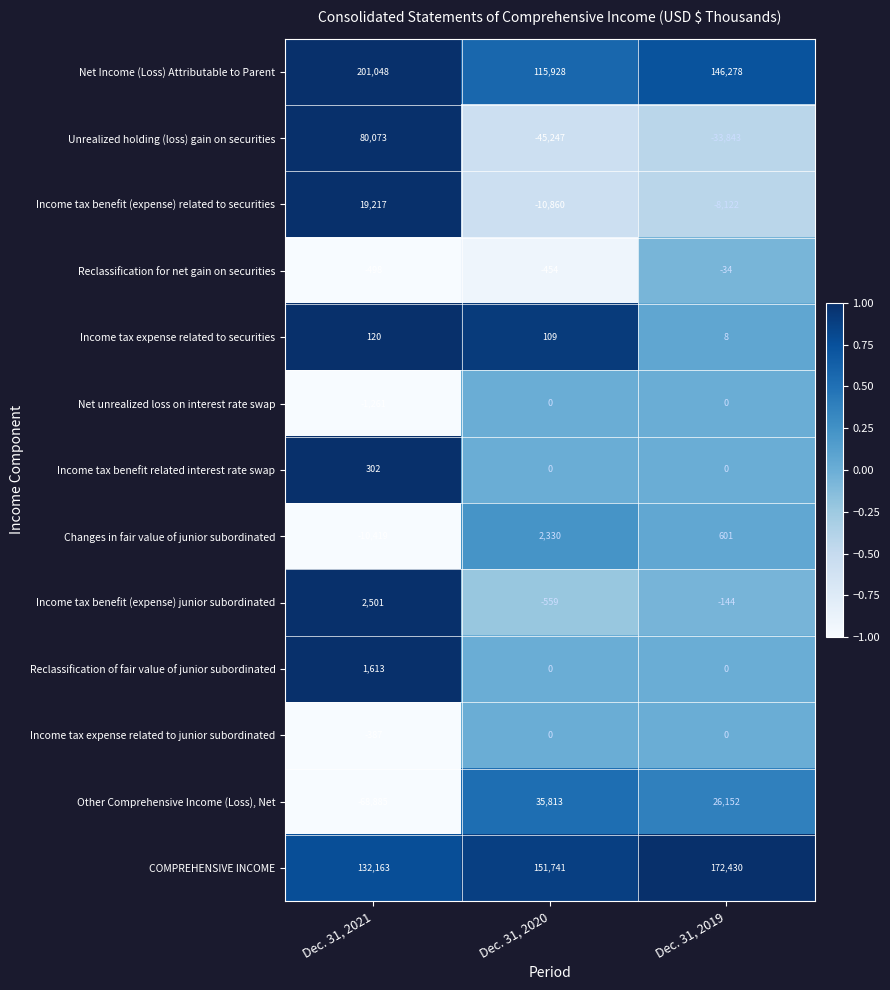

At Dec. 31, 2021, list the series in order from smallest to largest.

Other Comprehensive Income (Loss), Net, Changes in fair value of junior subordinated, Net unrealized loss on interest rate swap, Reclassification for net gain on securities, Income tax expense related to junior subordinated, Income tax expense related to securities, Income tax benefit related interest rate swap, Reclassification of fair value of junior subordinated, Income tax benefit (expense) junior subordinated, Income tax benefit (expense) related to securities, Unrealized holding (loss) gain on securities, COMPREHENSIVE INCOME, Net Income (Loss) Attributable to Parent